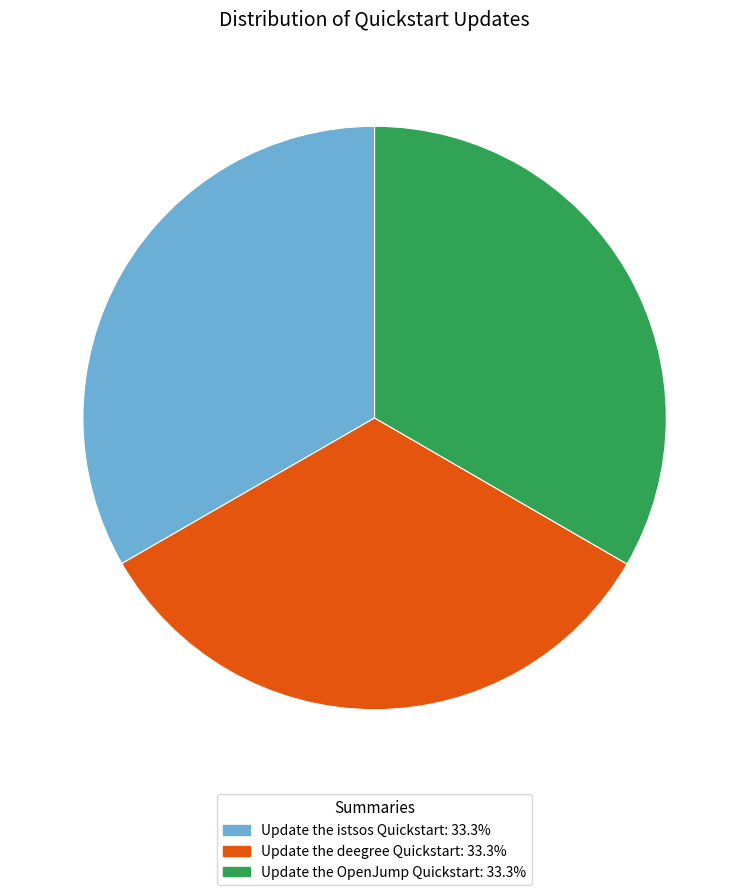

Is there a majority slice in this chart?

No